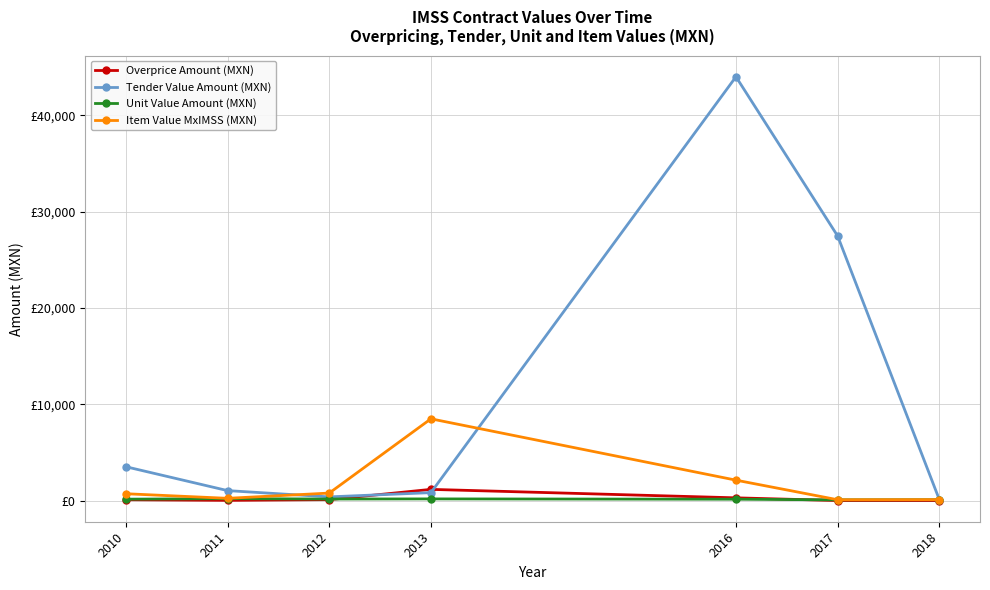

What are all the series names shown in the legend?

Overprice Amount (MXN), Tender Value Amount (MXN), Unit Value Amount (MXN), Item Value MxIMSS (MXN)